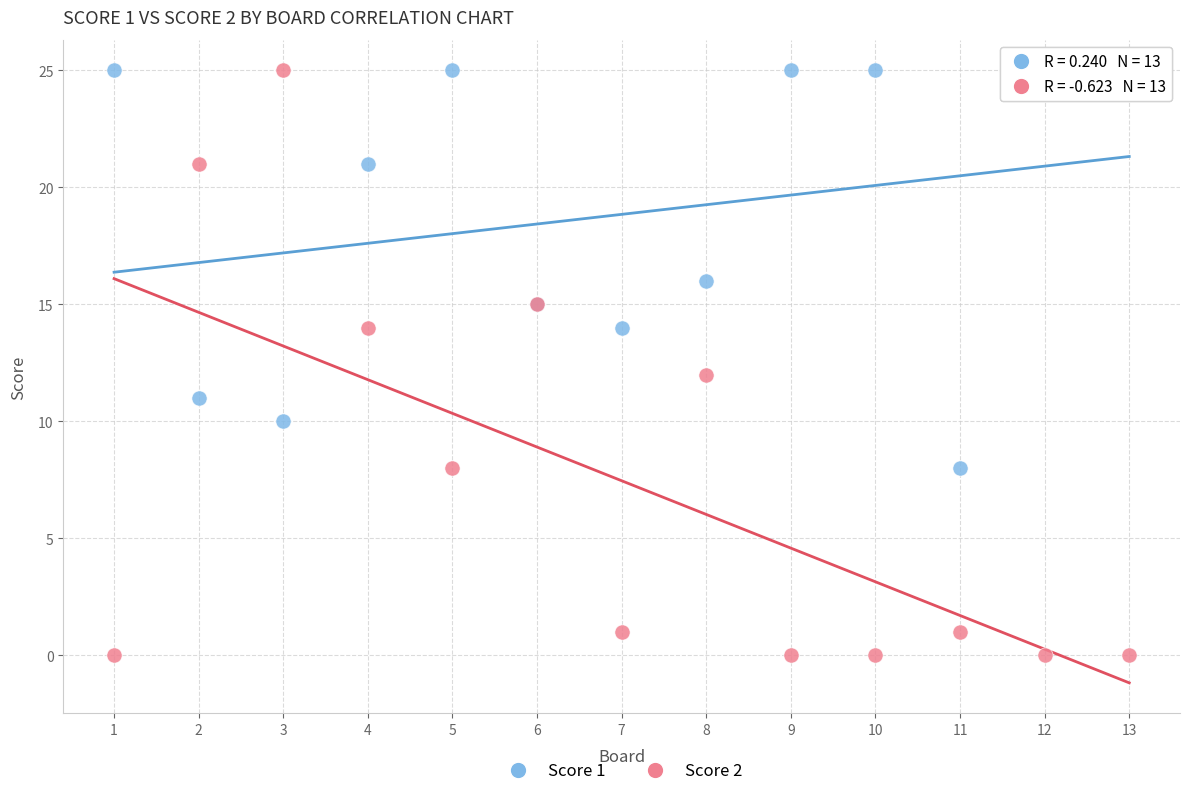

Which series has the largest Y range (max minus min)?

Score 2